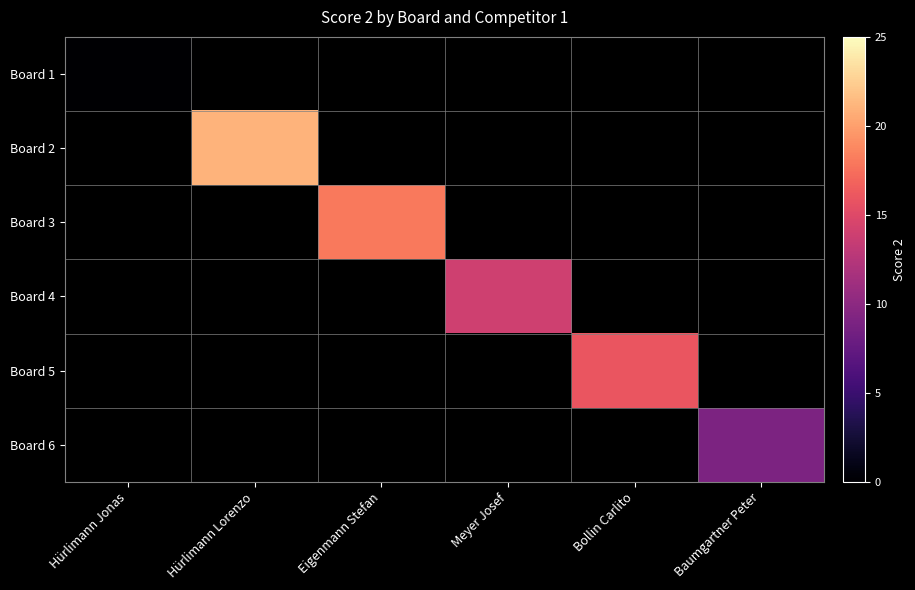

Which has a higher value, Bollin Carlito or Hürlimann Lorenzo?

Hürlimann Lorenzo